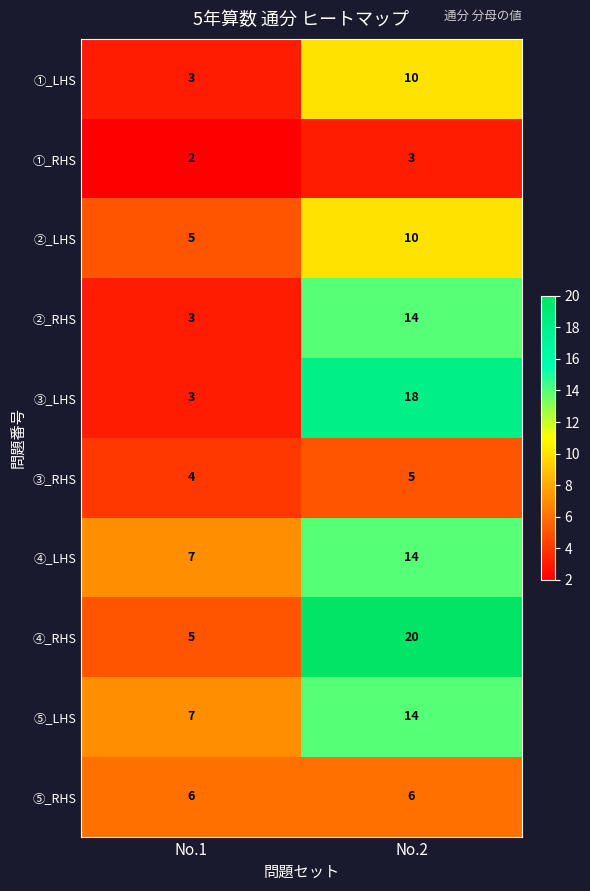

At which label is ②_LHS closest to 7?

No.1